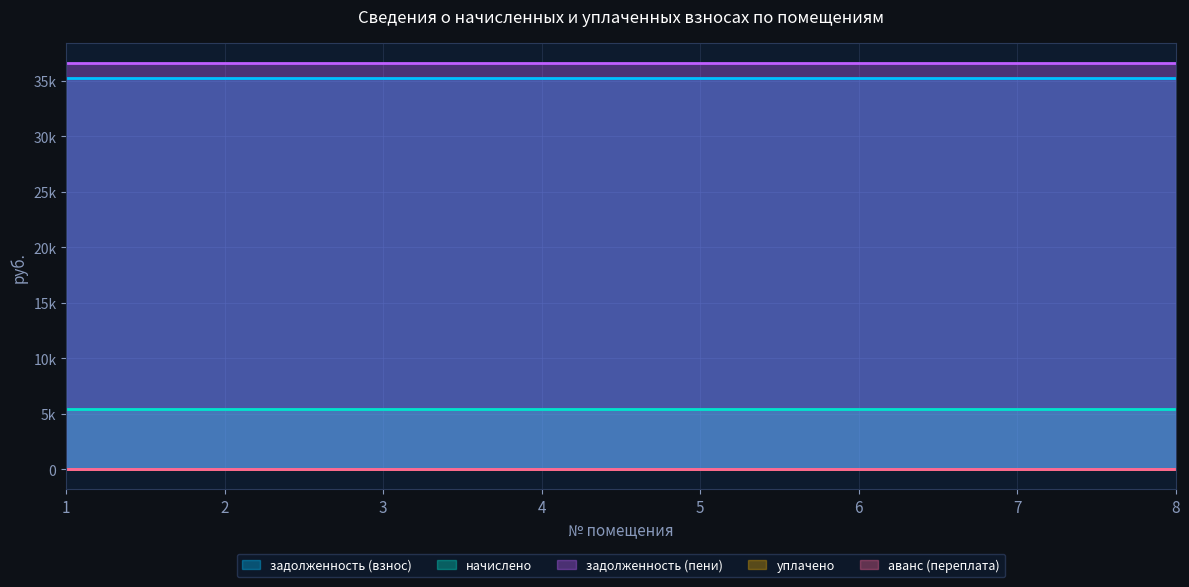

Between 1 and 7, which series saw the biggest shift?

задолженность (взнос)